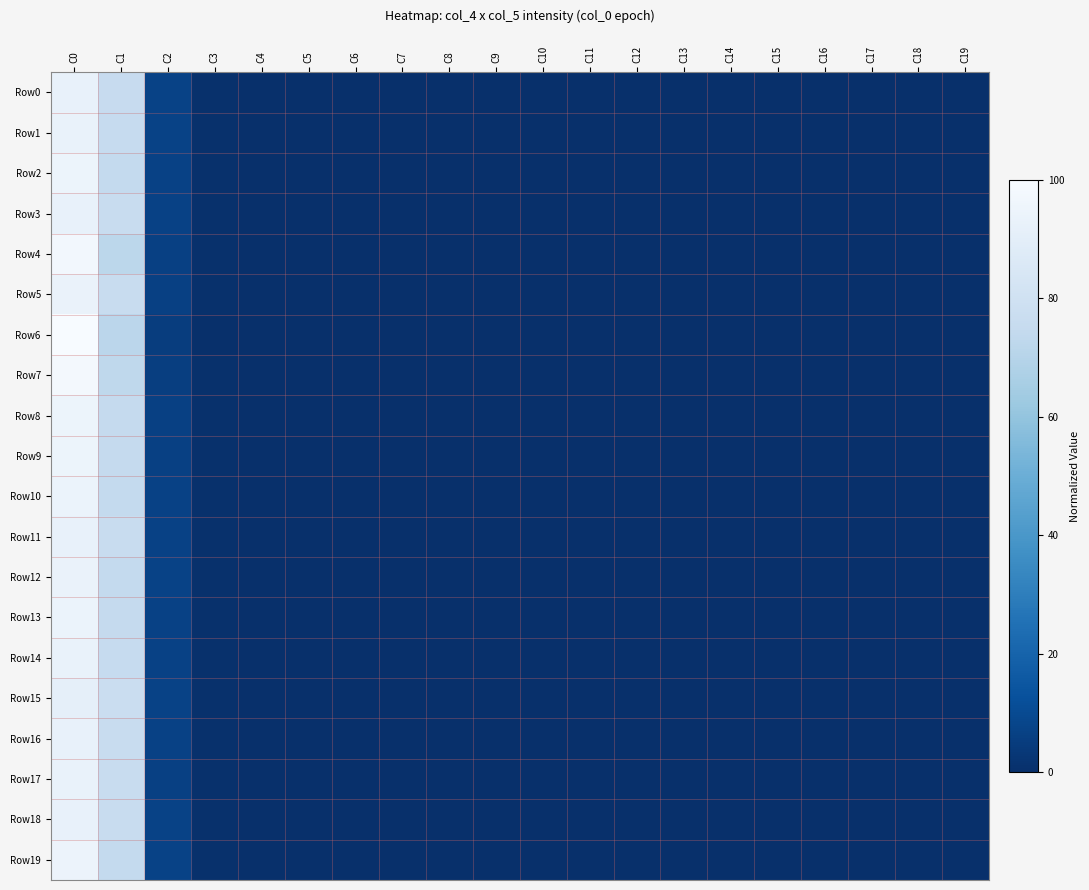

Reading left to right, list all the values displayed in this chart.

Row0: C0=92.7	C1=75.7	C2=7.3	C3=0.6	C4=0.1	C5=0.0	C6=0.0	C7=0.0	C8=0.0	C9=0.0	C10=0.0	C11=0.0	C12=0.0	C13=0.0	C14=0.0	C15=0.0	C16=0.0	C17=0.0	C18=0.0	C19=0.0
Row1: C0=93.2	C1=75.0	C2=7.2	C3=0.5	C4=0.1	C5=0.0	C6=0.0	C7=0.0	C8=0.0	C9=0.0	C10=0.0	C11=0.0	C12=0.0	C13=0.0	C14=0.0	C15=0.0	C16=0.0	C17=0.0	C18=0.0	C19=0.0
Row2: C0=94.7	C1=74.6	C2=6.9	C3=0.6	C4=0.0	C5=0.0	C6=0.0	C7=0.0	C8=0.0	C9=0.0	C10=0.0	C11=0.0	C12=0.0	C13=0.0	C14=0.0	C15=0.0	C16=0.0	C17=0.0	C18=0.0	C19=0.0
Row3: C0=92.6	C1=76.0	C2=6.7	C3=0.7	C4=0.1	C5=0.0	C6=0.0	C7=0.0	C8=0.0	C9=0.0	C10=0.0	C11=0.0	C12=0.0	C13=0.0	C14=0.0	C15=0.0	C16=0.0	C17=0.0	C18=0.0	C19=0.0
Row4: C0=97.3	C1=72.1	C2=6.5	C3=0.4	C4=0.1	C5=0.0	C6=0.0	C7=0.0	C8=0.0	C9=0.0	C10=0.0	C11=0.0	C12=0.0	C13=0.0	C14=0.0	C15=0.0	C16=0.0	C17=0.0	C18=0.0	C19=0.0
Row5: C0=93.6	C1=76.1	C2=6.3	C3=0.5	C4=0.1	C5=0.0	C6=0.0	C7=0.0	C8=0.0	C9=0.0	C10=0.0	C11=0.0	C12=0.0	C13=0.0	C14=0.0	C15=0.0	C16=0.0	C17=0.0	C18=0.0	C19=0.0
Row6: C0=100.0	C1=71.6	C2=5.4	C3=0.3	C4=0.0	C5=0.0	C6=0.0	C7=0.0	C8=0.0	C9=0.0	C10=0.0	C11=0.0	C12=0.0	C13=0.0	C14=0.0	C15=0.0	C16=0.0	C17=0.0	C18=0.0	C19=0.0
Row7: C0=97.7	C1=73.0	C2=5.5	C3=0.5	C4=0.1	C5=0.0	C6=0.0	C7=0.0	C8=0.0	C9=0.0	C10=0.0	C11=0.0	C12=0.0	C13=0.0	C14=0.0	C15=0.0	C16=0.0	C17=0.0	C18=0.0	C19=0.0
Row8: C0=94.9	C1=74.9	C2=6.5	C3=0.6	C4=0.1	C5=0.0	C6=0.0	C7=0.0	C8=0.0	C9=0.0	C10=0.0	C11=0.0	C12=0.0	C13=0.0	C14=0.0	C15=0.0	C16=0.0	C17=0.0	C18=0.0	C19=0.0
Row9: C0=94.7	C1=74.7	C2=6.6	C3=0.5	C4=0.0	C5=0.0	C6=0.0	C7=0.0	C8=0.0	C9=0.0	C10=0.0	C11=0.0	C12=0.0	C13=0.0	C14=0.0	C15=0.0	C16=0.0	C17=0.0	C18=0.0	C19=0.0
Row10: C0=94.1	C1=74.5	C2=6.9	C3=0.5	C4=0.1	C5=0.0	C6=0.0	C7=0.0	C8=0.0	C9=0.0	C10=0.0	C11=0.0	C12=0.0	C13=0.0	C14=0.0	C15=0.0	C16=0.0	C17=0.0	C18=0.0	C19=0.0
Row11: C0=92.7	C1=76.1	C2=6.8	C3=0.5	C4=0.1	C5=0.0	C6=0.0	C7=0.0	C8=0.0	C9=0.0	C10=0.0	C11=0.0	C12=0.0	C13=0.0	C14=0.0	C15=0.0	C16=0.0	C17=0.0	C18=0.0	C19=0.0
Row12: C0=93.6	C1=74.5	C2=7.2	C3=0.6	C4=0.1	C5=0.0	C6=0.0	C7=0.0	C8=0.0	C9=0.0	C10=0.0	C11=0.0	C12=0.0	C13=0.0	C14=0.0	C15=0.0	C16=0.0	C17=0.0	C18=0.0	C19=0.0
Row13: C0=94.1	C1=74.9	C2=6.9	C3=0.6	C4=0.1	C5=0.0	C6=0.0	C7=0.0	C8=0.0	C9=0.0	C10=0.0	C11=0.0	C12=0.0	C13=0.0	C14=0.0	C15=0.0	C16=0.0	C17=0.0	C18=0.0	C19=0.0
Row14: C0=93.2	C1=75.3	C2=7.0	C3=0.5	C4=0.1	C5=0.0	C6=0.0	C7=0.0	C8=0.0	C9=0.0	C10=0.0	C11=0.0	C12=0.0	C13=0.0	C14=0.0	C15=0.0	C16=0.0	C17=0.0	C18=0.0	C19=0.0
Row15: C0=91.1	C1=77.0	C2=7.2	C3=0.7	C4=0.1	C5=0.0	C6=0.0	C7=0.0	C8=0.0	C9=0.0	C10=0.0	C11=0.0	C12=0.0	C13=0.0	C14=0.0	C15=0.0	C16=0.0	C17=0.0	C18=0.0	C19=0.0
Row16: C0=92.8	C1=76.2	C2=6.9	C3=0.5	C4=0.1	C5=0.0	C6=0.0	C7=0.0	C8=0.0	C9=0.0	C10=0.0	C11=0.0	C12=0.0	C13=0.0	C14=0.0	C15=0.0	C16=0.0	C17=0.0	C18=0.0	C19=0.0
Row17: C0=93.2	C1=76.0	C2=6.5	C3=0.7	C4=0.0	C5=0.0	C6=0.0	C7=0.0	C8=0.0	C9=0.0	C10=0.0	C11=0.0	C12=0.0	C13=0.0	C14=0.0	C15=0.0	C16=0.0	C17=0.0	C18=0.0	C19=0.0
Row18: C0=92.2	C1=76.0	C2=7.4	C3=0.6	C4=0.1	C5=0.0	C6=0.0	C7=0.0	C8=0.0	C9=0.0	C10=0.0	C11=0.0	C12=0.0	C13=0.0	C14=0.0	C15=0.0	C16=0.0	C17=0.0	C18=0.0	C19=0.0
Row19: C0=94.4	C1=74.3	C2=7.0	C3=0.6	C4=0.1	C5=0.0	C6=0.0	C7=0.0	C8=0.0	C9=0.0	C10=0.0	C11=0.0	C12=0.0	C13=0.0	C14=0.0	C15=0.0	C16=0.0	C17=0.0	C18=0.0	C19=0.0